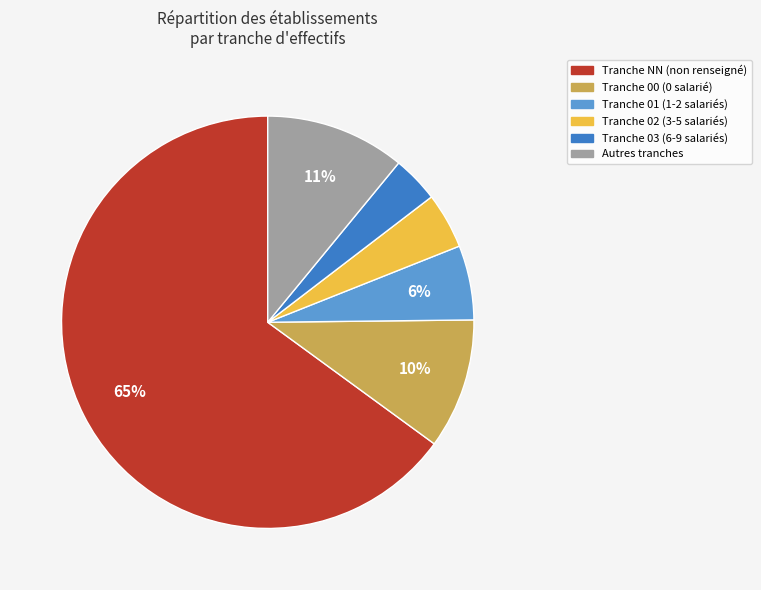

Does any single category account for the majority?

Yes